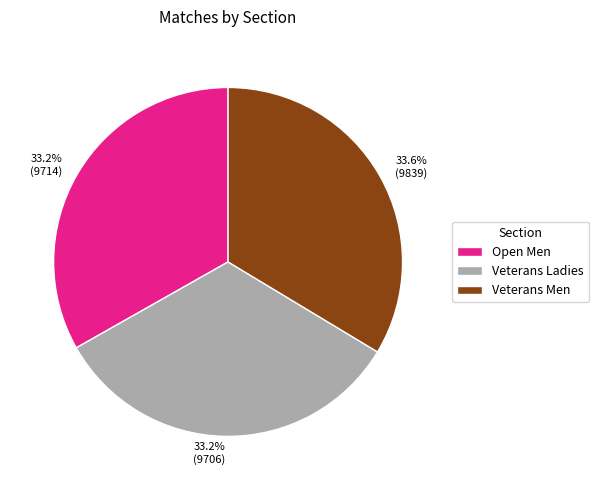

How many slices are in this pie chart?

3